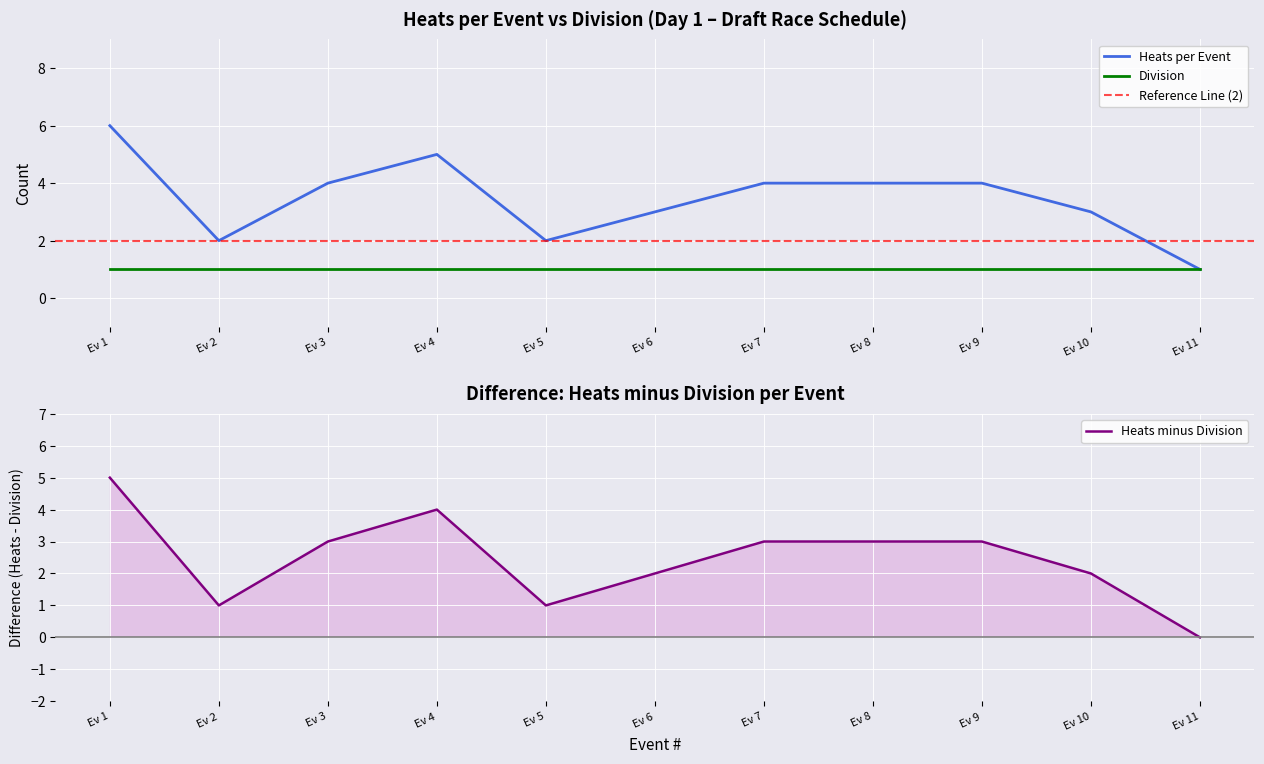

Is the value of Division at Ev 5 greater than the value of Heats per Event at Ev 10?

No